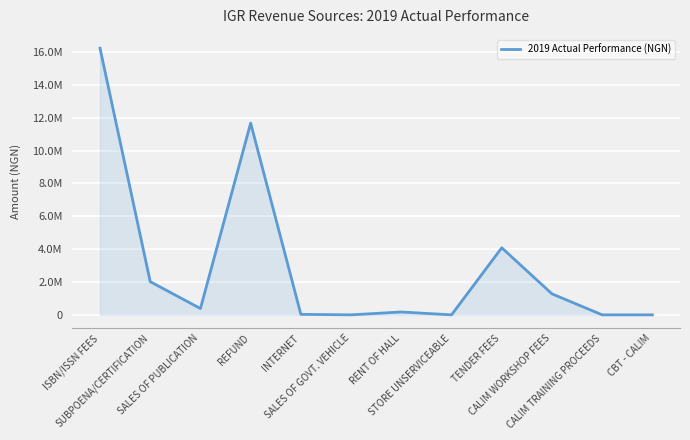

What is the difference between the maximum and minimum values?

16224337.6